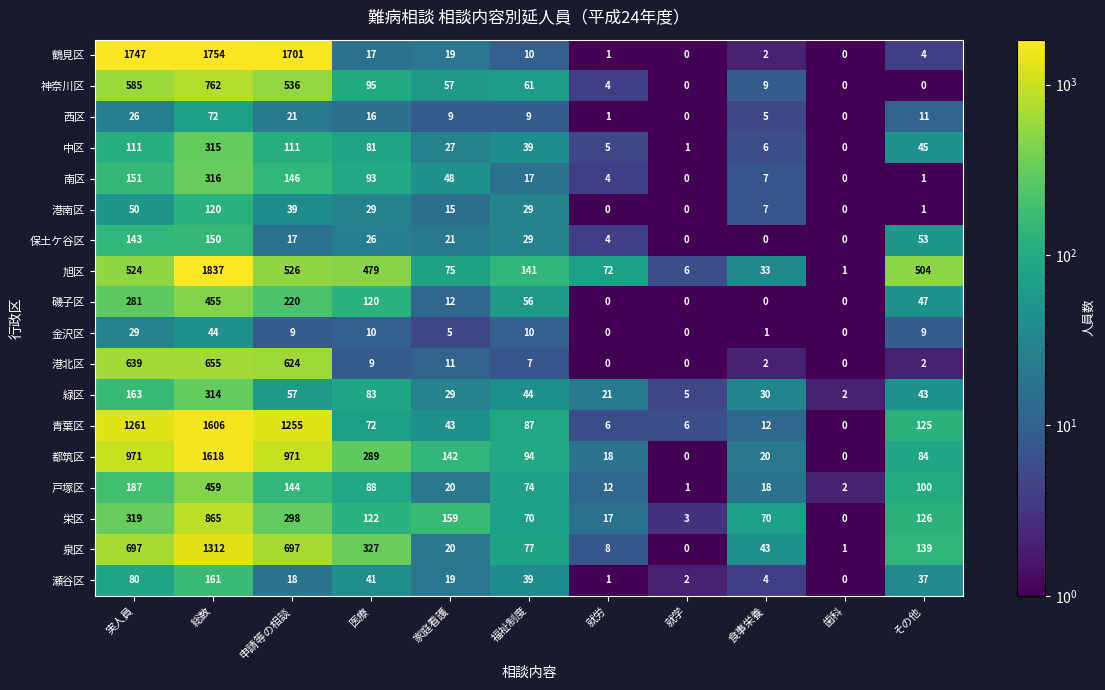

The value of 港北区 at 申請等の相談 is 345. True or false?

False